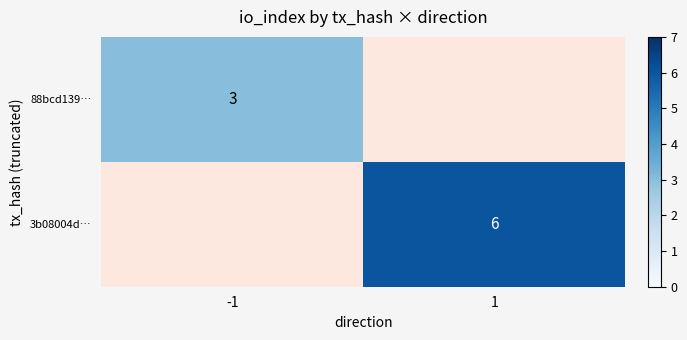

The 88bcd139… series shows 3 at -1. True or false?

True